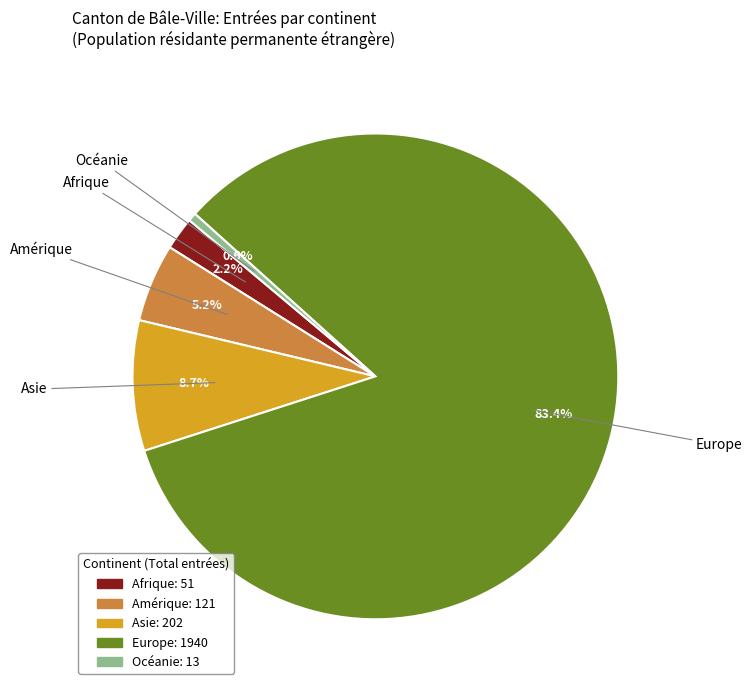

Is the sum of Asie and Europe greater than half?

Yes